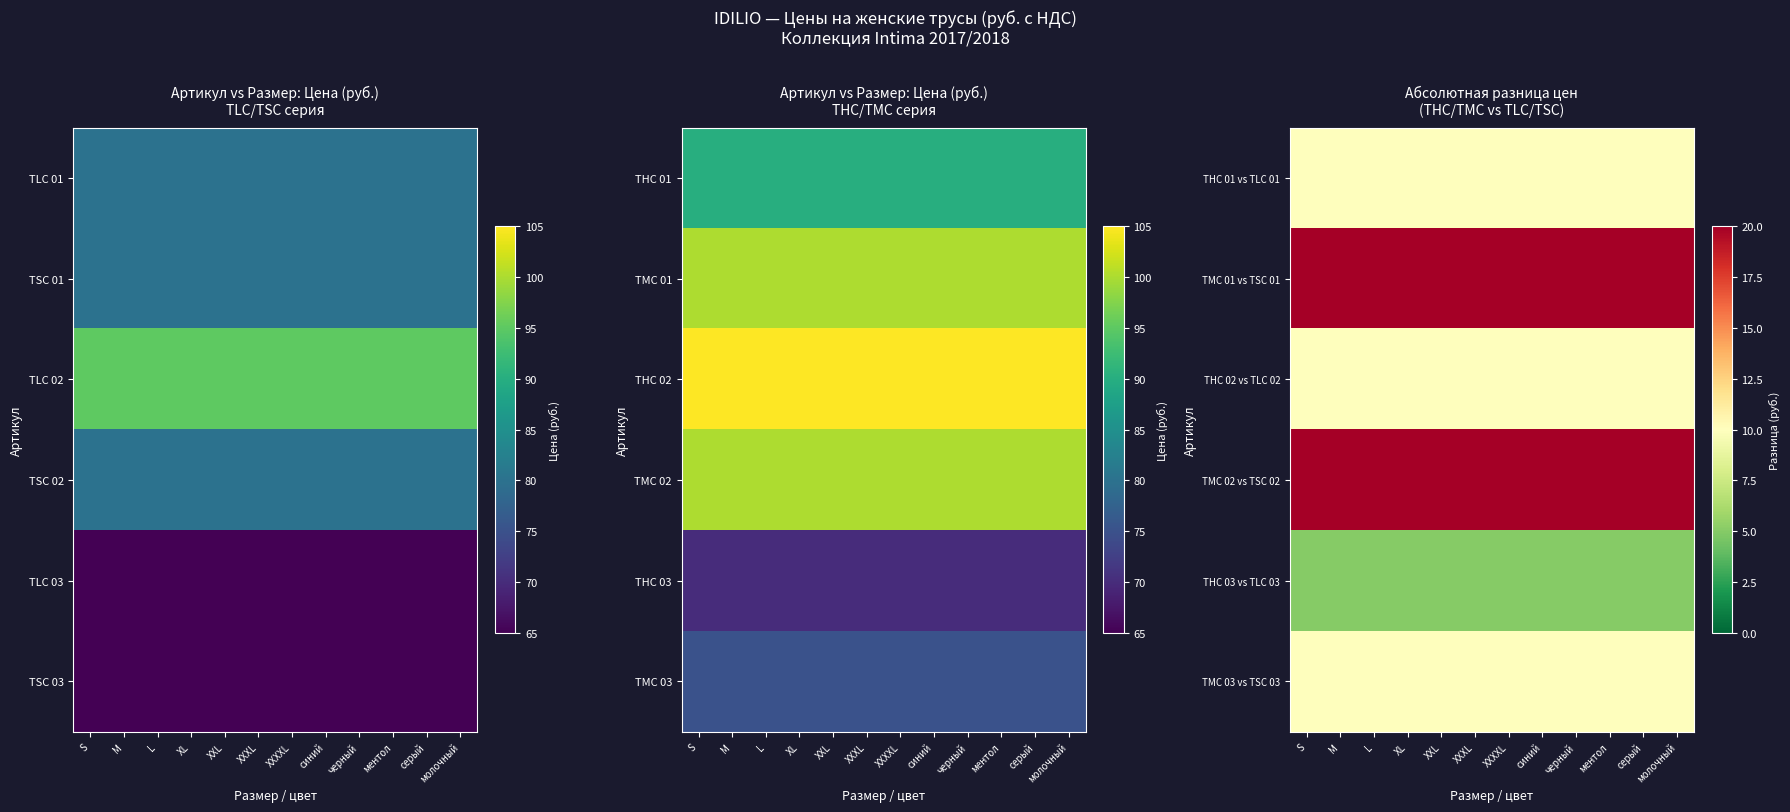

What is the spread (max minus min) of values at XXL?

15